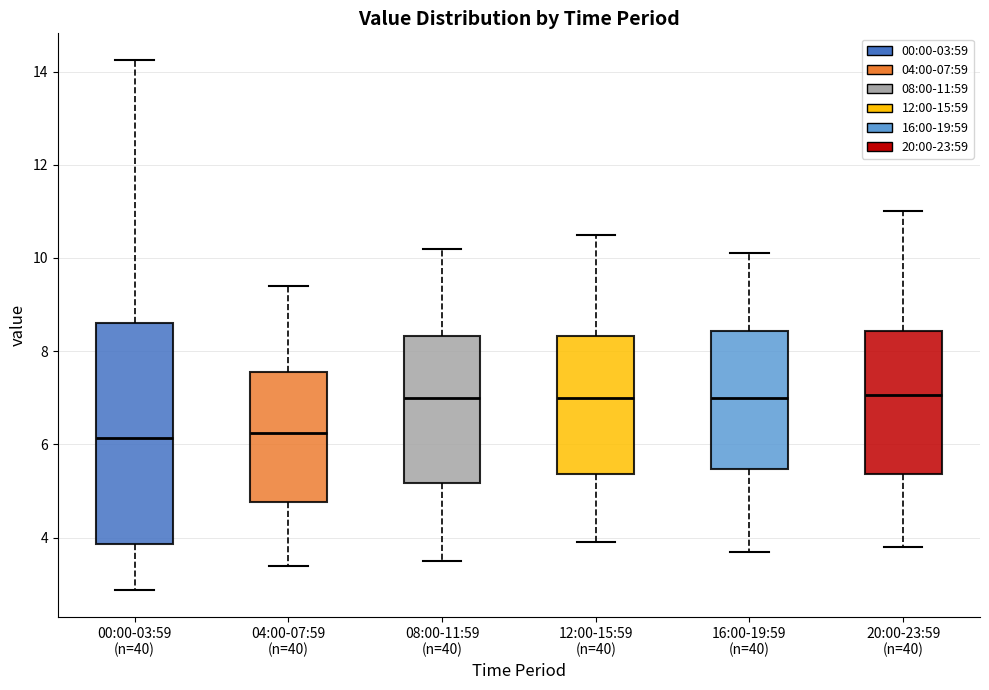

Reading left to right, read every box against the y-axis: the position of its median line, the range the box covers, and the ends of its whiskers. The values are not printed on the chart, so give them approximately, as read against the axis.

00:00-03:59 (n=40): median 6.2, box 3.8 to 8.6, whiskers 2.8 to 14.2
04:00-07:59 (n=40): median 6.2, box 4.8 to 7.6, whiskers 3.4 to 9.4
08:00-11:59 (n=40): median 7.0, box 5.2 to 8.4, whiskers 3.6 to 10.2
12:00-15:59 (n=40): median 7.0, box 5.4 to 8.4, whiskers 4.0 to 10.6
16:00-19:59 (n=40): median 7.0, box 5.4 to 8.4, whiskers 3.8 to 10.2
20:00-23:59 (n=40): median 7.0, box 5.4 to 8.4, whiskers 3.8 to 11.0